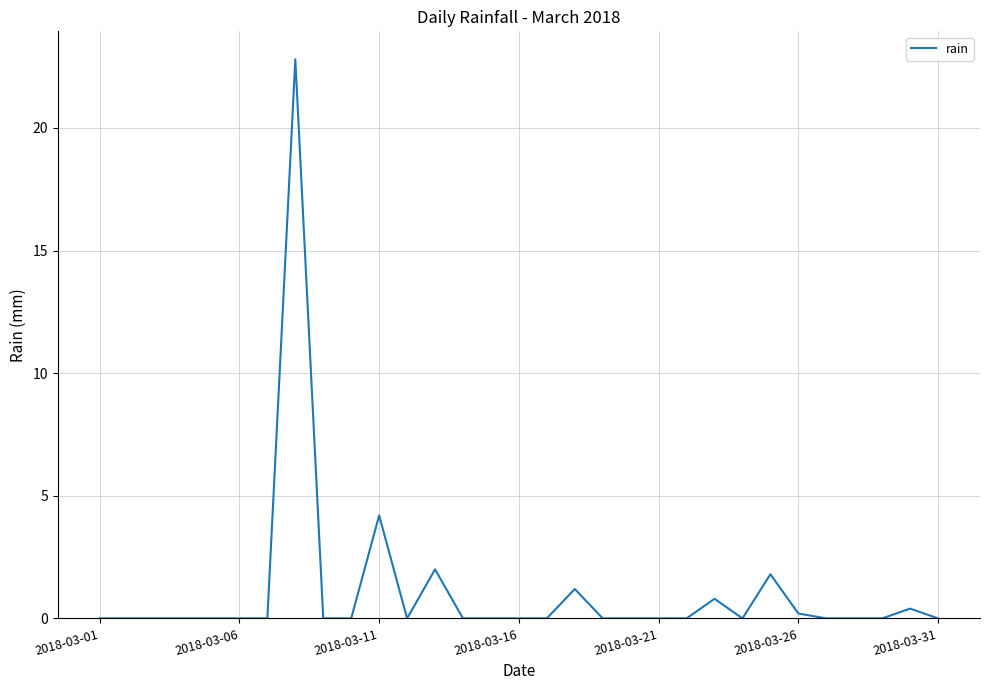

How many lines are shown in the chart?

1